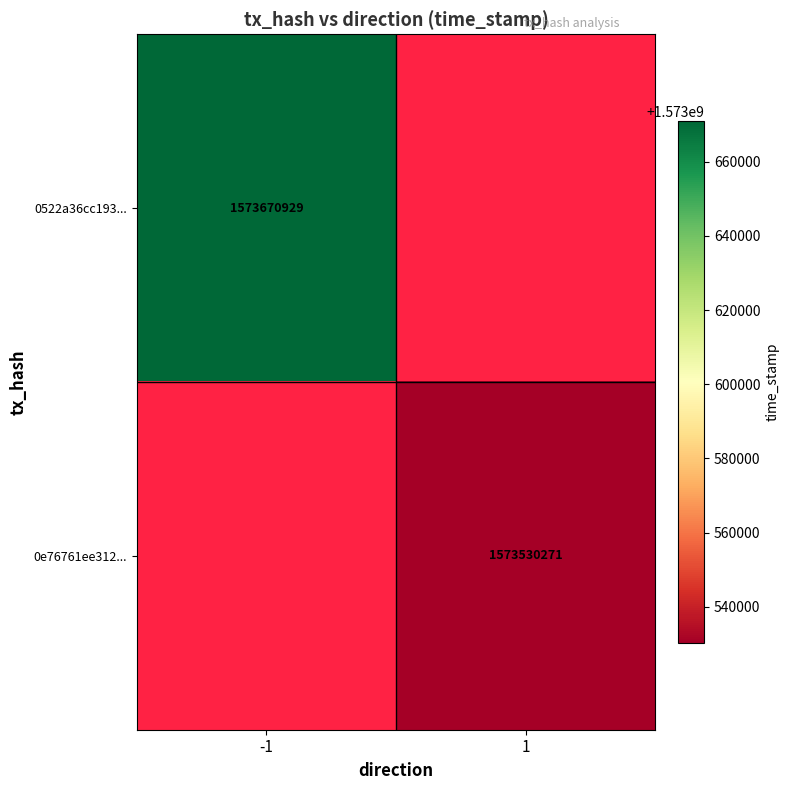

Is the value of 0e76761ee312... at 1 greater than the value of 0522a36cc193... at -1?

No